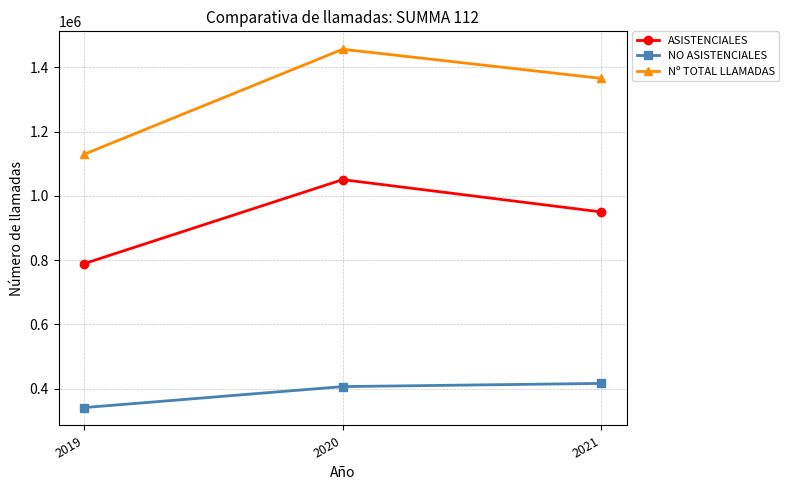

Between 2019 and 2020, which series saw the biggest shift?

Nº TOTAL LLAMADAS